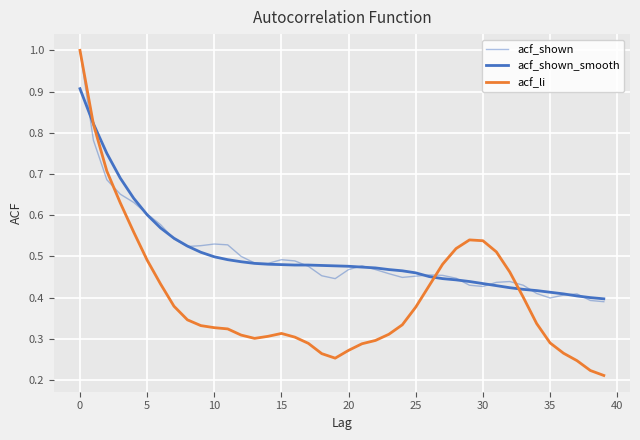

How many lines are shown in the chart?

3